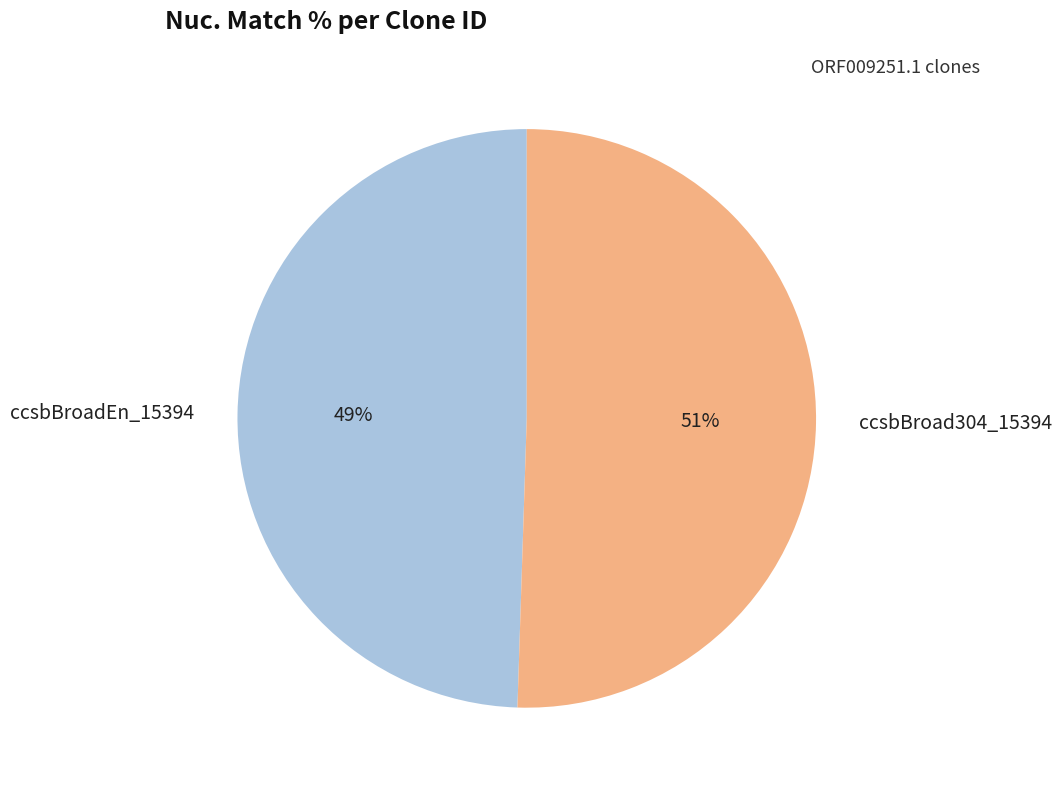

Which category has the smallest portion of the pie?

ccsbBroadEn_15394